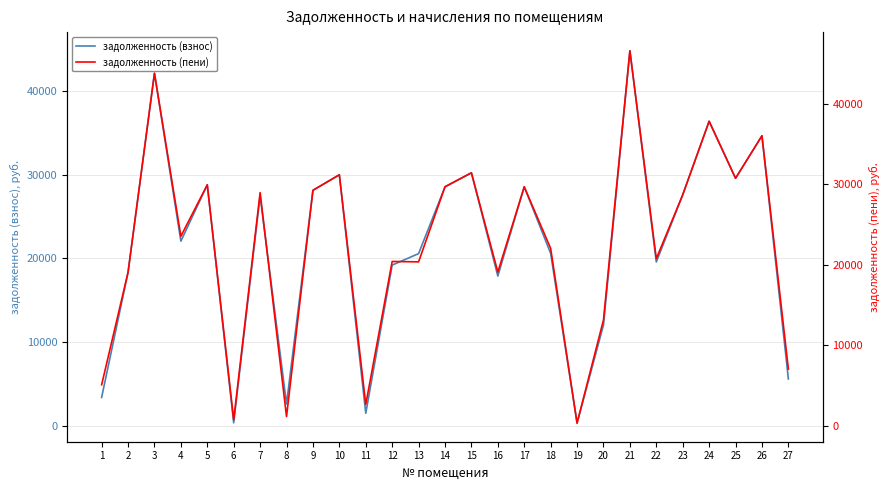

What is the total value across all series at 10?

61131.4